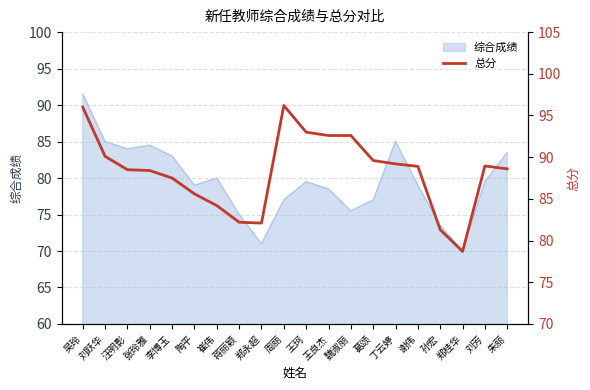

How many interior local peaks (higher than both neighbors) does the data have?

2